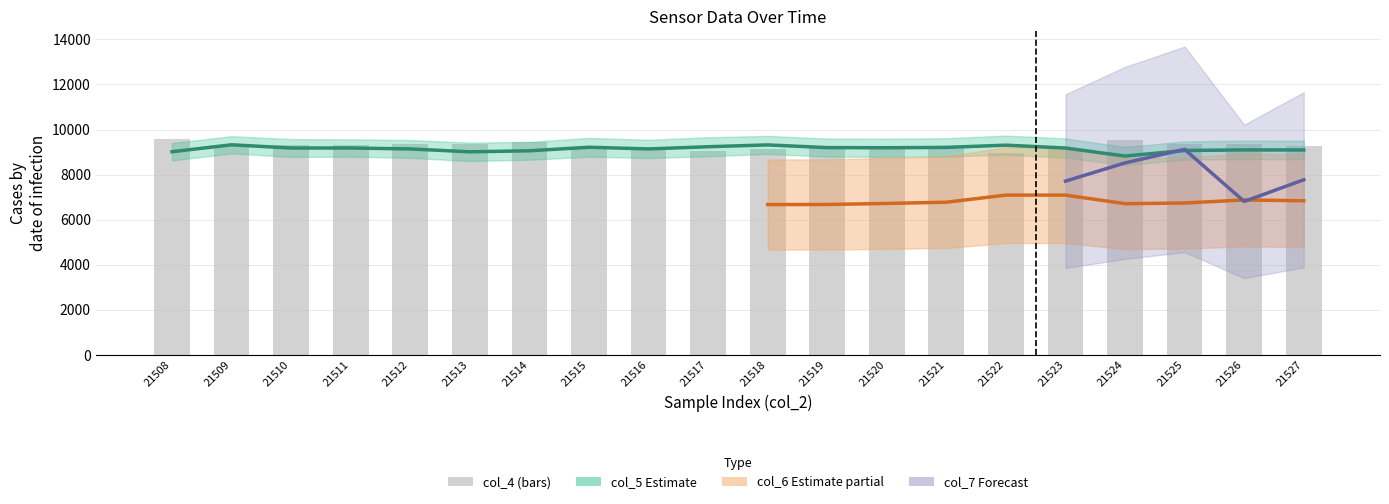

How many values exceed 9280?

9